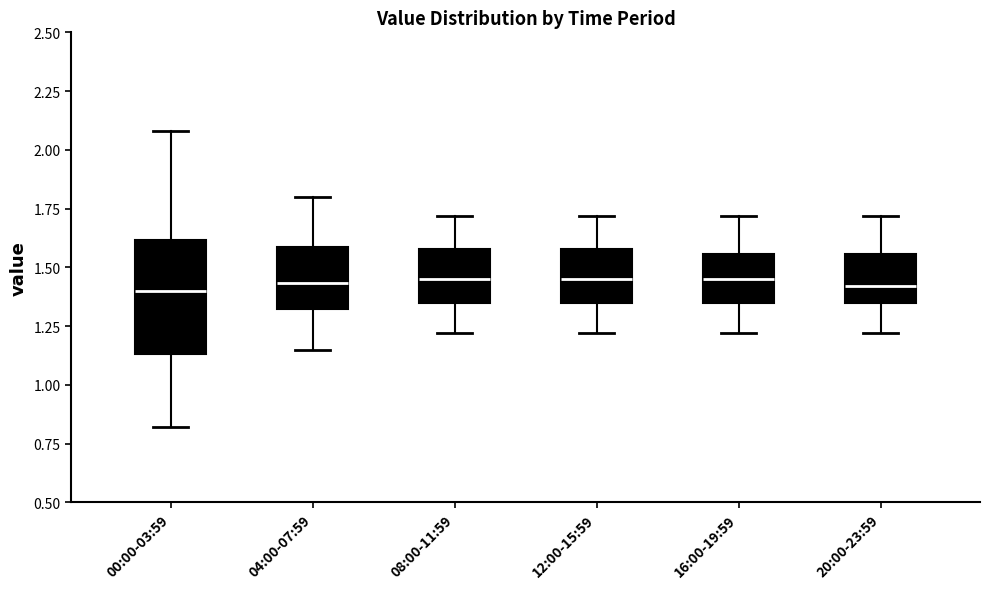

Reading left to right, read every box against the y-axis: the position of its median line, the range the box covers, and the ends of its whiskers. The values are not printed on the chart, so give them approximately, as read against the axis.

00:00-03:59: median 1.40, box 1.15 to 1.60, whiskers 0.80 to 2.10
04:00-07:59: median 1.45, box 1.30 to 1.60, whiskers 1.15 to 1.80
08:00-11:59: median 1.45, box 1.35 to 1.60, whiskers 1.20 to 1.70
12:00-15:59: median 1.45, box 1.35 to 1.60, whiskers 1.20 to 1.70
16:00-19:59: median 1.45, box 1.35 to 1.55, whiskers 1.20 to 1.70
20:00-23:59: median 1.40, box 1.35 to 1.55, whiskers 1.20 to 1.70